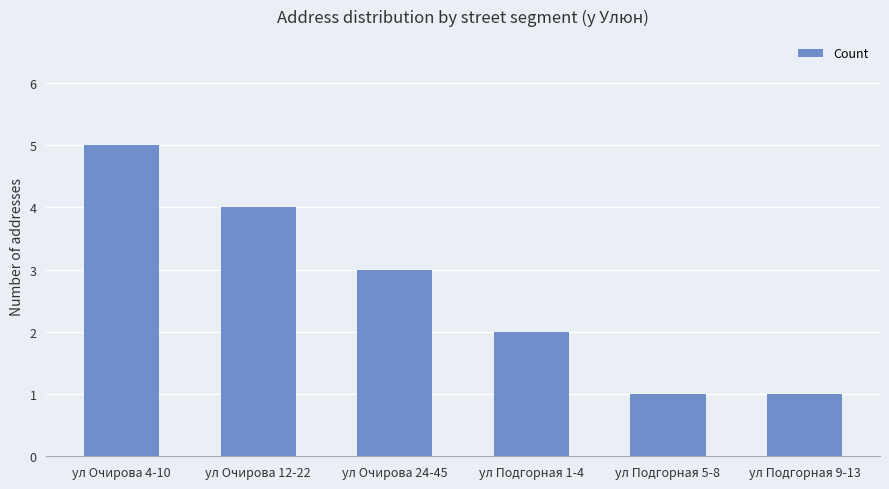

What position from the left is ул Подгорная 9-13?

6